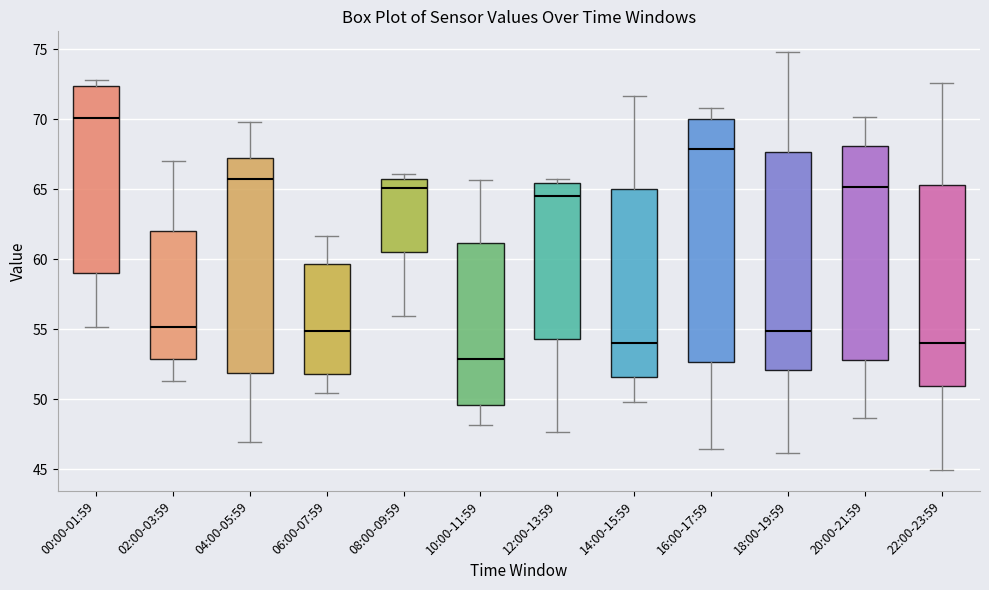

Where does the lower whisker of the box for 14:00-15:59 end on the y-axis? The values are not printed on the chart, so give them approximately, as read against the axis.

50.0